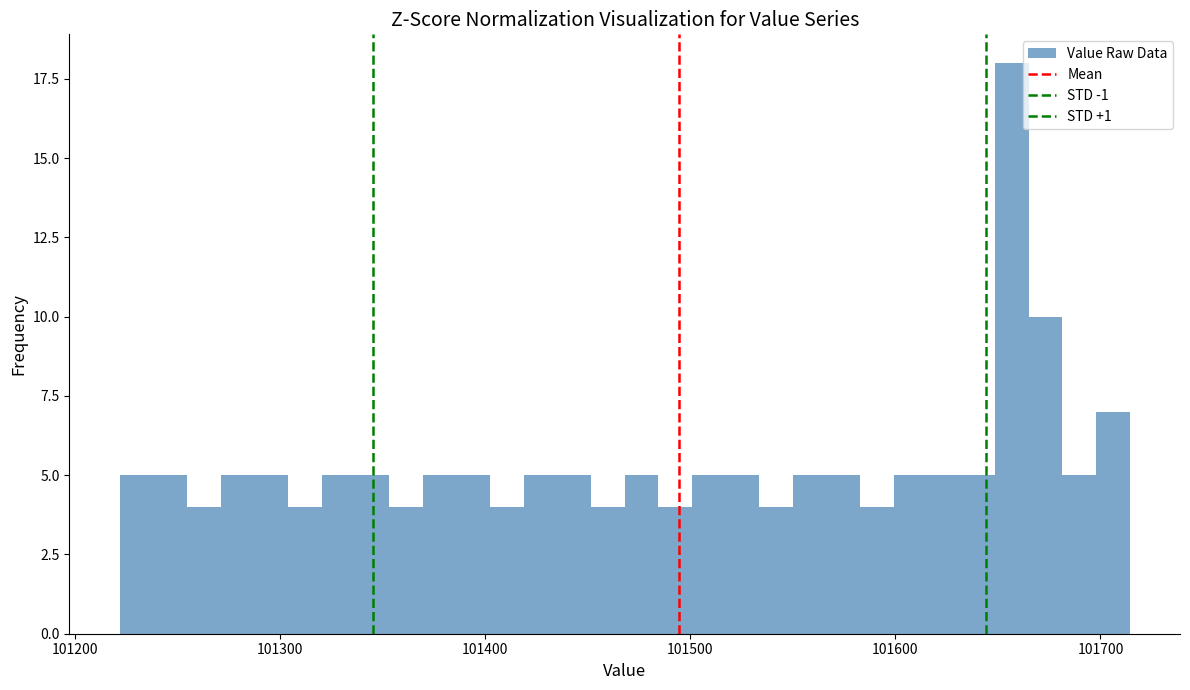

Around what value on the x-axis is the tallest bar? Give the approximate position of its centre, as read against the axis.

101660